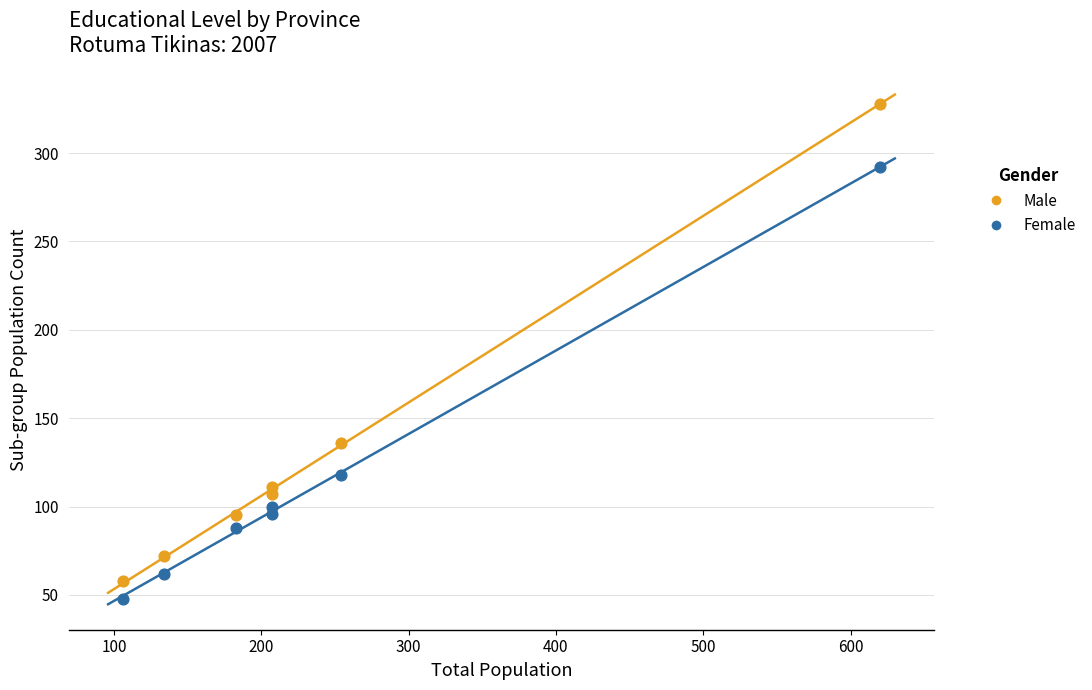

Which series contains the highest Y value?

Male